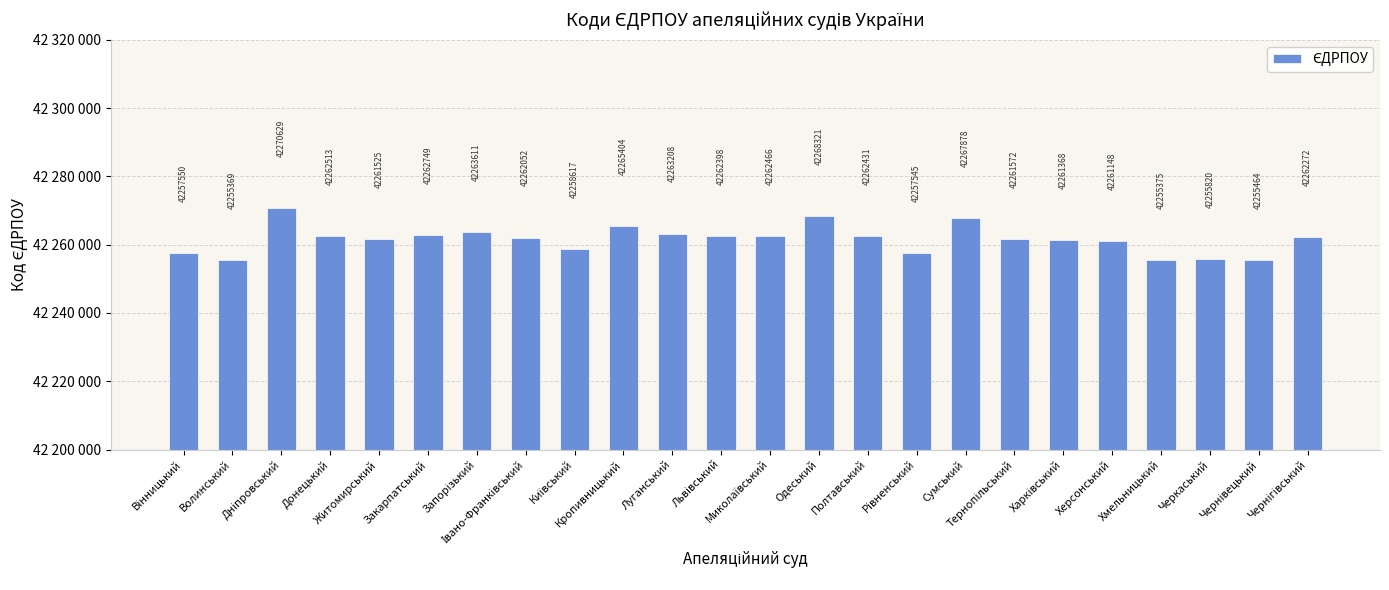

Where does the data first go above 42262272?

Дніпровський